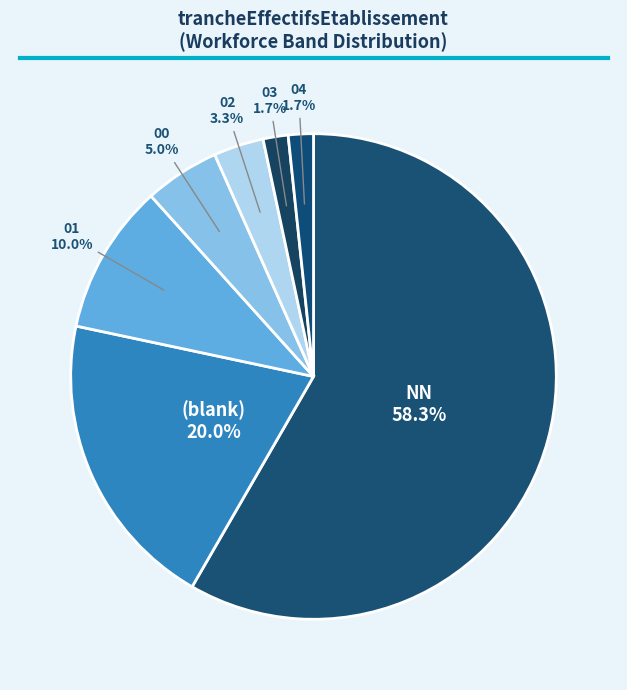

Which category has the biggest portion of the pie?

NN